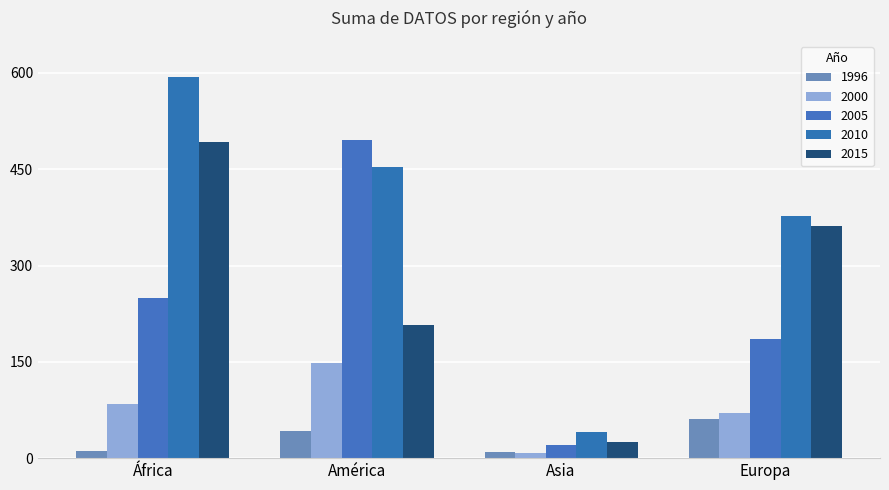

Count the number of categories in the chart.

4